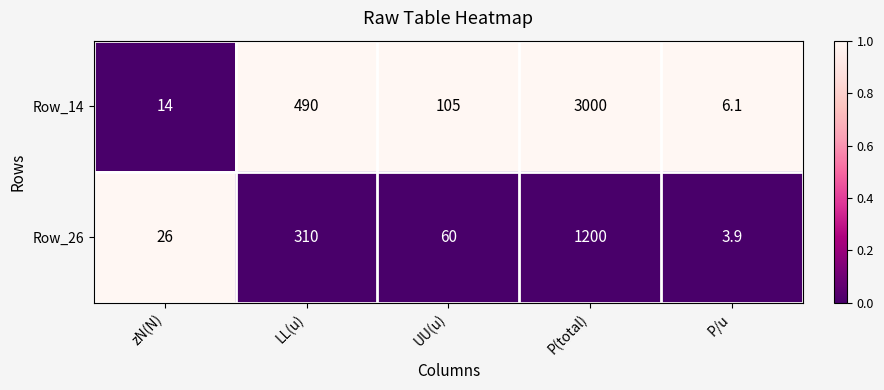

How many data points does each series have?

5